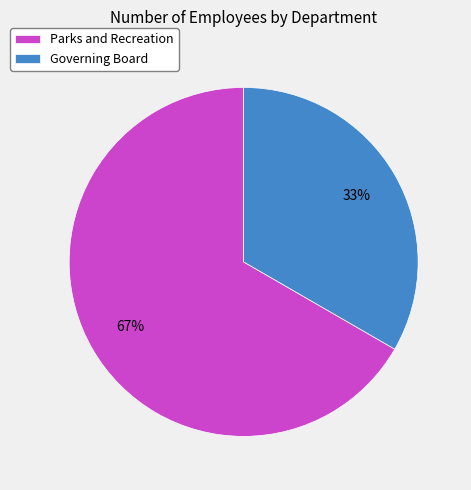

Between Parks and Recreation and Governing Board, which is larger?

Parks and Recreation